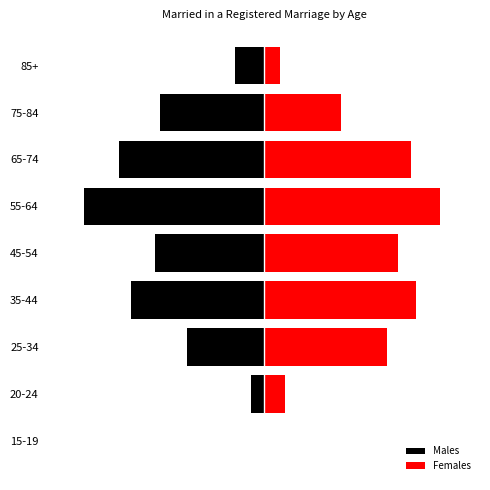

Count the number of categories in the chart.

9